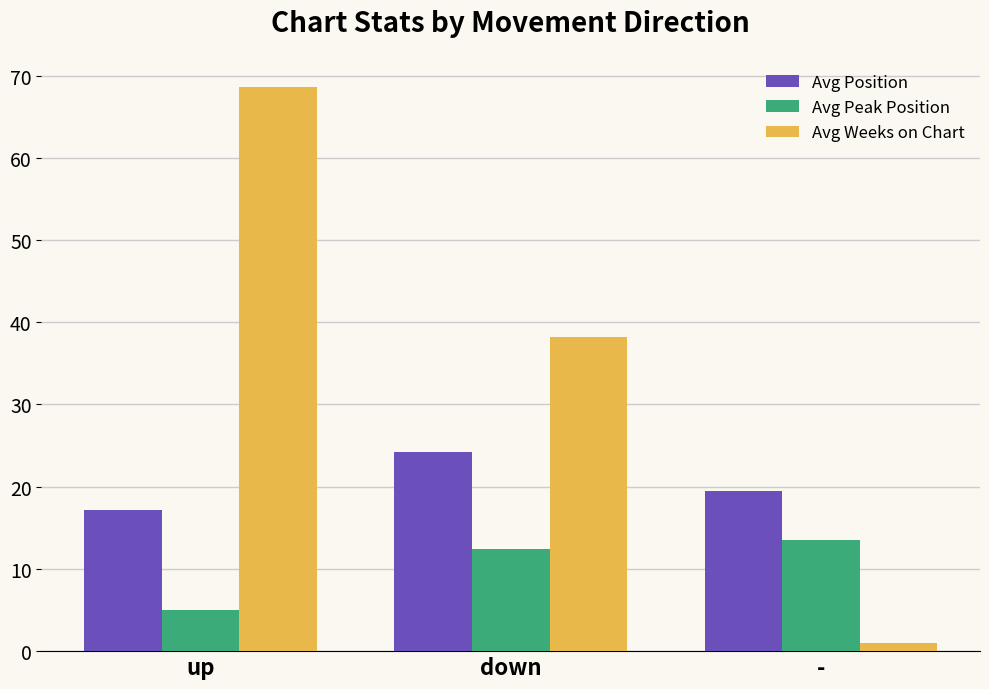

What is the maximum value shown in the chart?

68.6